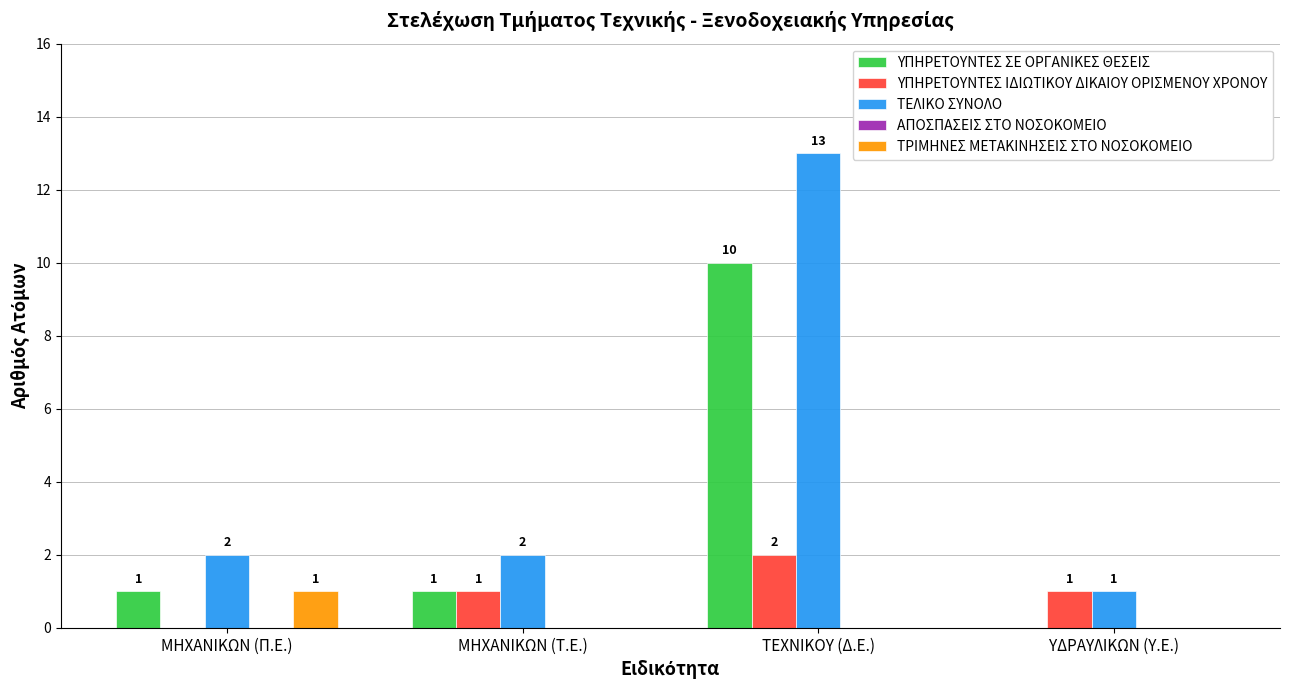

Between ΤΕΧΝΙΚΟΥ (Δ.Ε.) and ΥΔΡΑΥΛΙΚΩΝ (Υ.Ε.), which series saw the biggest shift?

ΤΕΛΙΚΟ ΣΥΝΟΛΟ